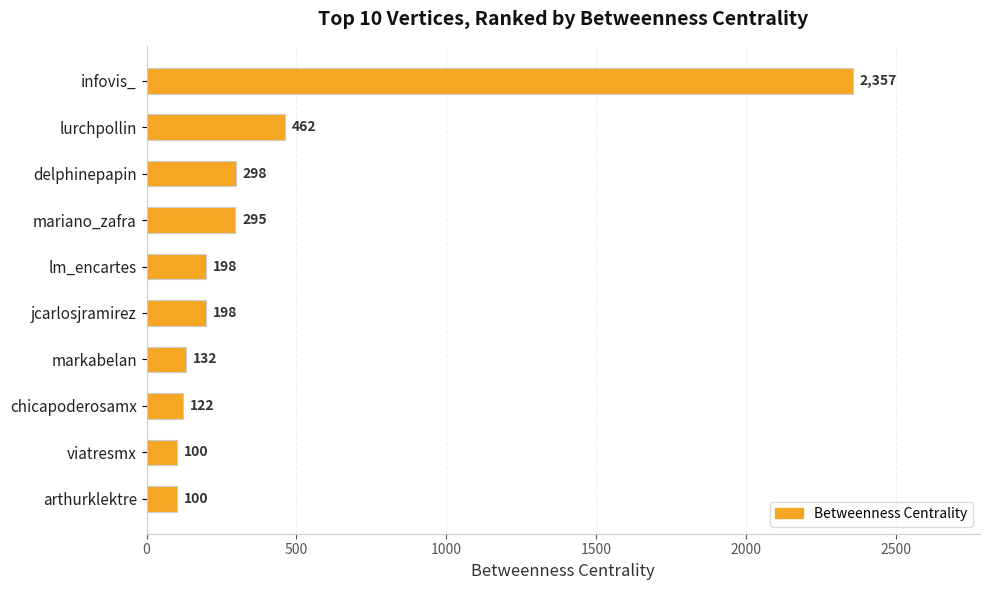

What value does the data have at mariano_zafra?

295